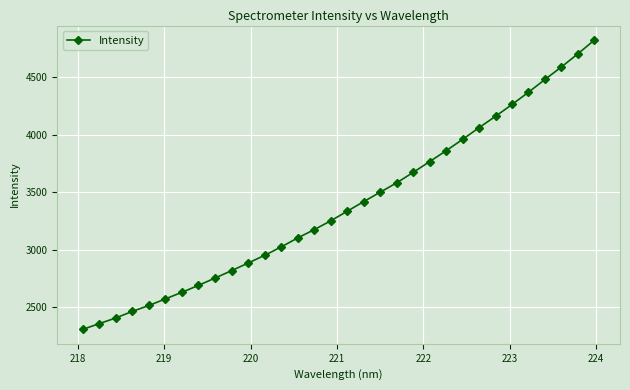

What is the difference between the maximum and minimum values?

2521.5